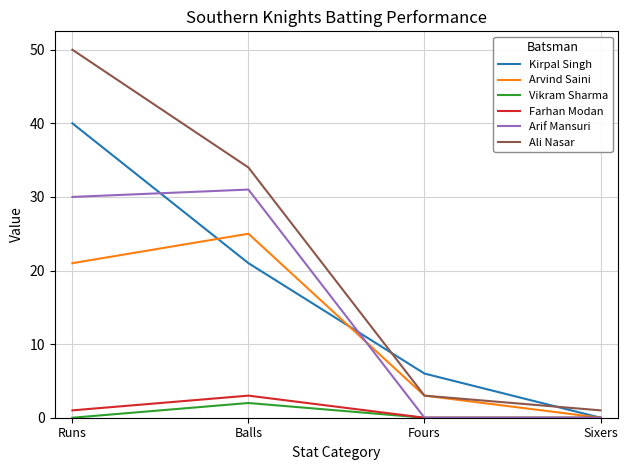

True or false: Arif Mansuri has a value of 14 at Sixers.

False